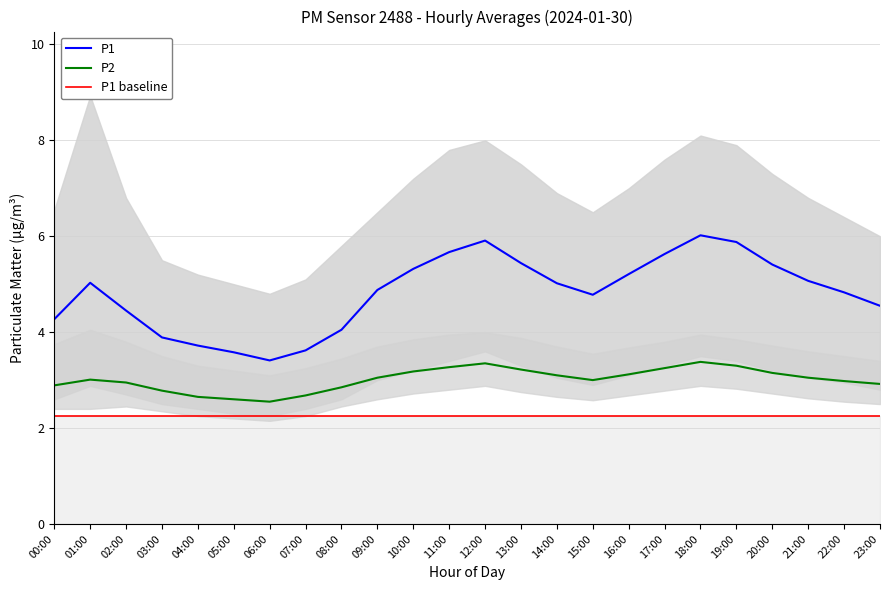

List the labels in order of P1 baseline value, largest first.

00:00, 01:00, 02:00, 03:00, 04:00, 05:00, 06:00, 07:00, 08:00, 09:00, 10:00, 11:00, 12:00, 13:00, 14:00, 15:00, 16:00, 17:00, 18:00, 19:00, 20:00, 21:00, 22:00, 23:00